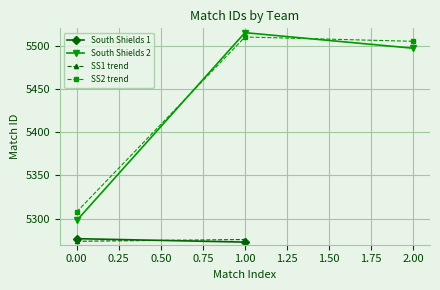

What is the value of the South Shields 2 point at the 1st from the left?

5298